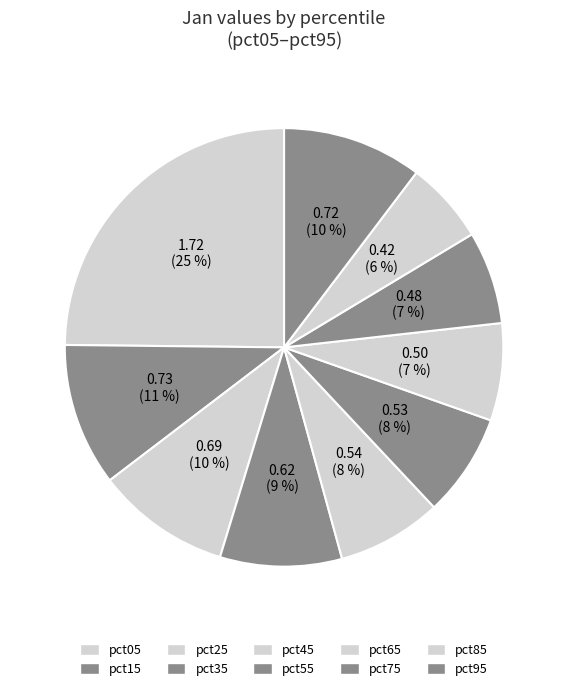

Rank the categories by value from highest to lowest.

pct05, pct15, pct95, pct25, pct35, pct45, pct55, pct65, pct75, pct85